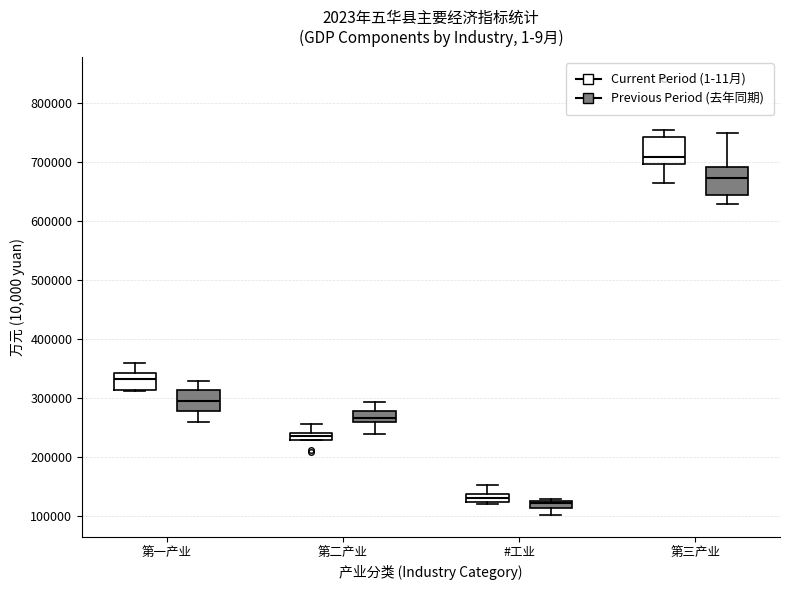

Where is the lower edge of the box for #工业 (Current Period (1-11月)) on the y-axis? The values are not printed on the chart, so give them approximately, as read against the axis.

120000